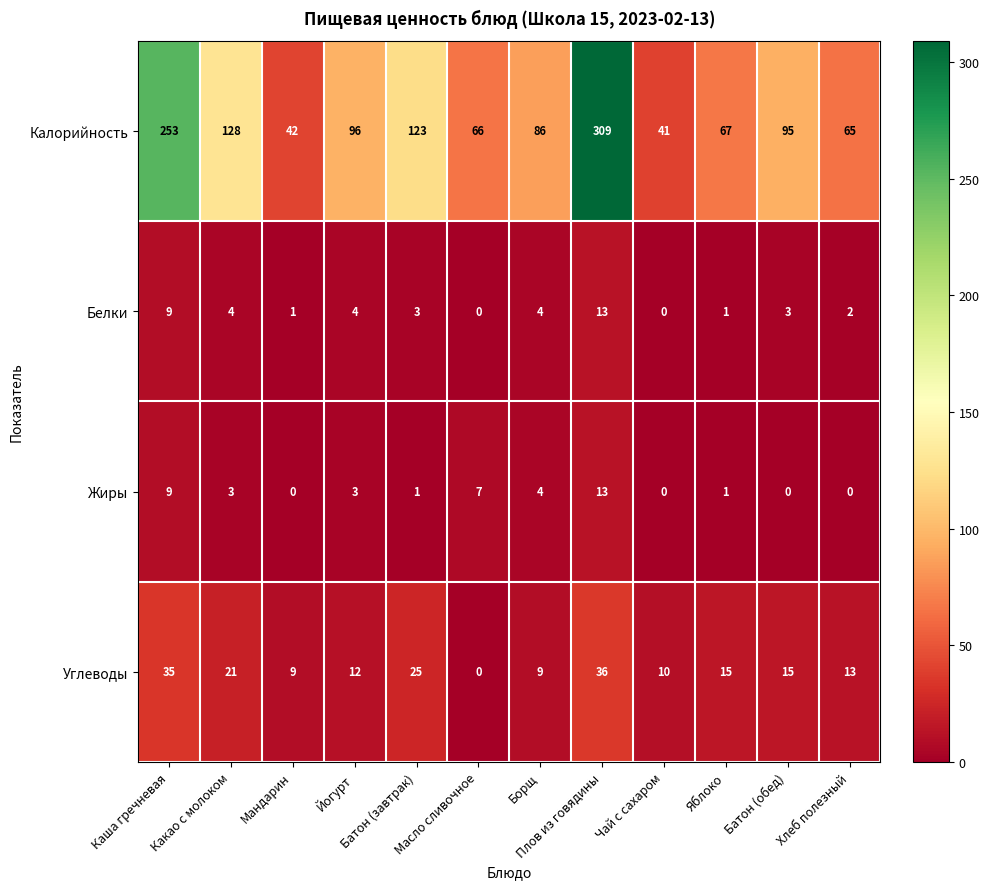

Which series changed the most between Йогурт and Хлеб полезный?

Калорийность